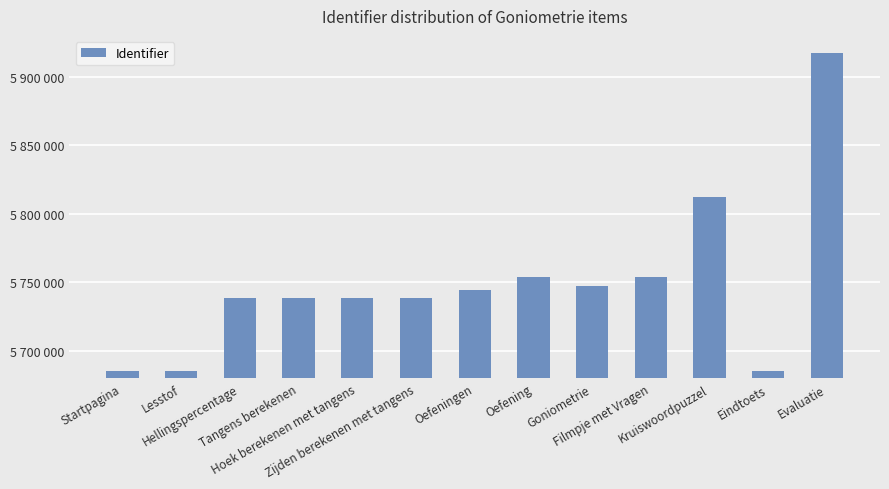

Reading right to left, what are all the values shown in this chart?

5917553	5685498	5812691	5753947	5747346	5753952	5744653	5738783	5738779	5738780	5738782	5685484	5685469